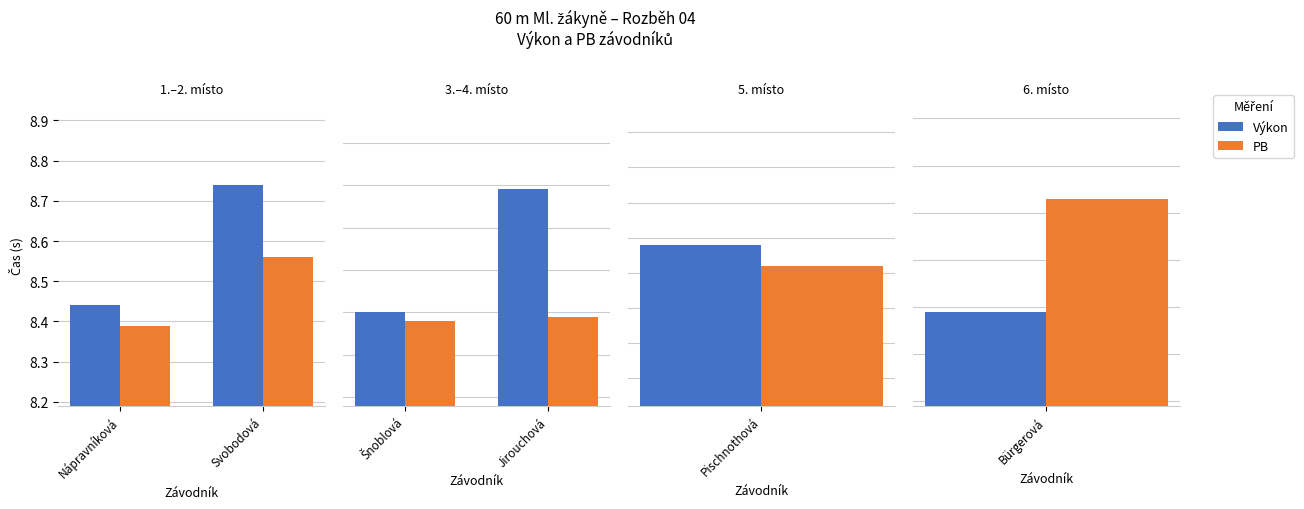

Rank the series by their maximum value, from lowest to highest.

Výkon, PB